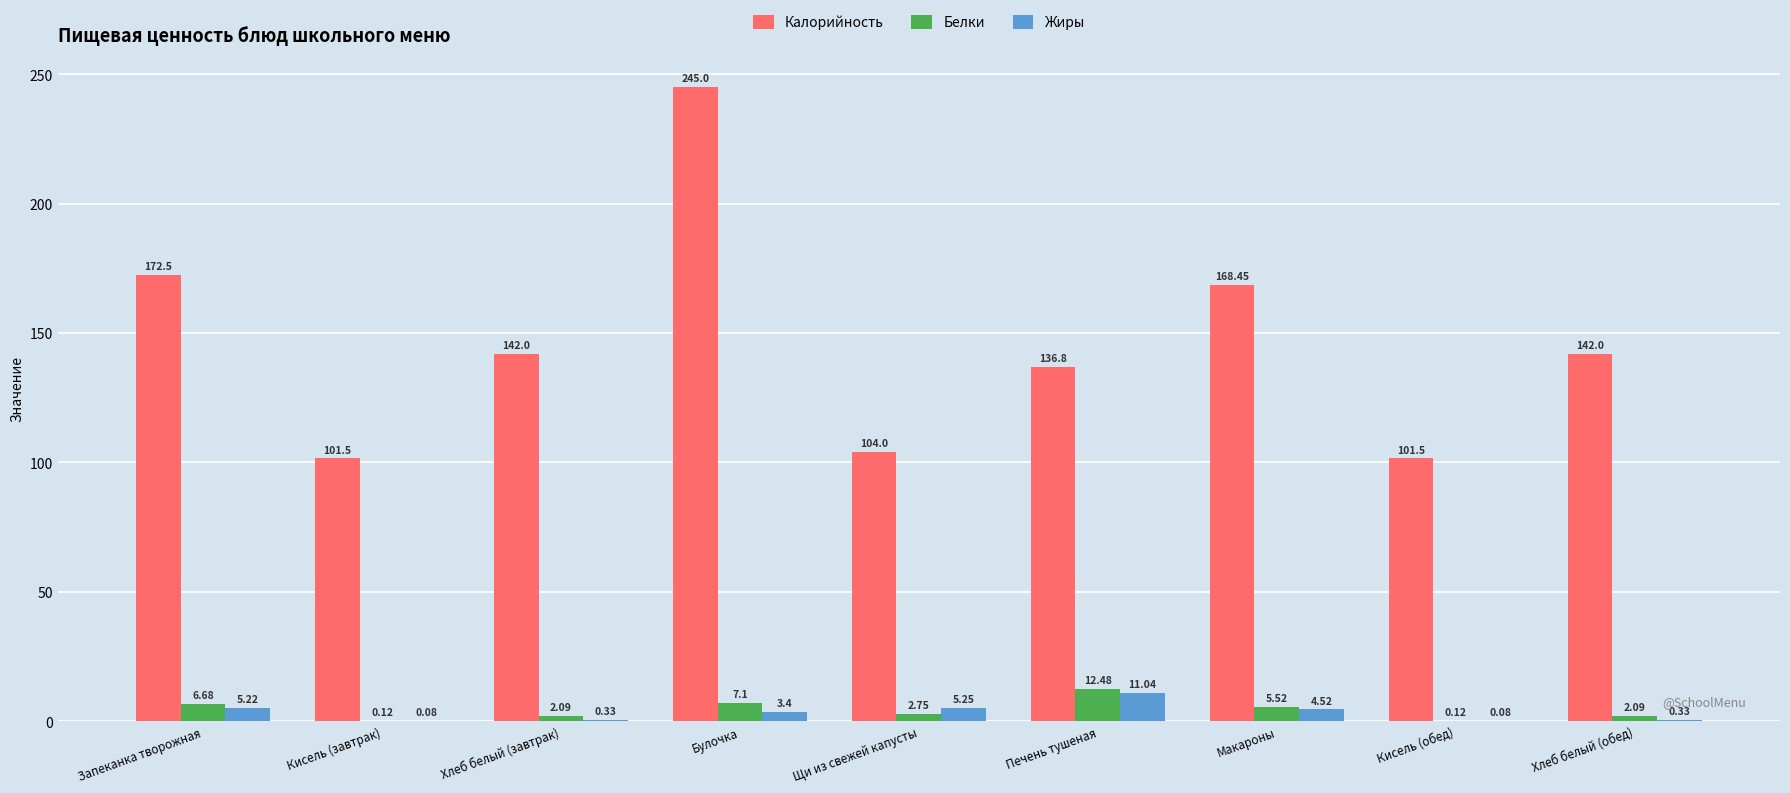

Which series has the largest total across all categories?

Калорийность